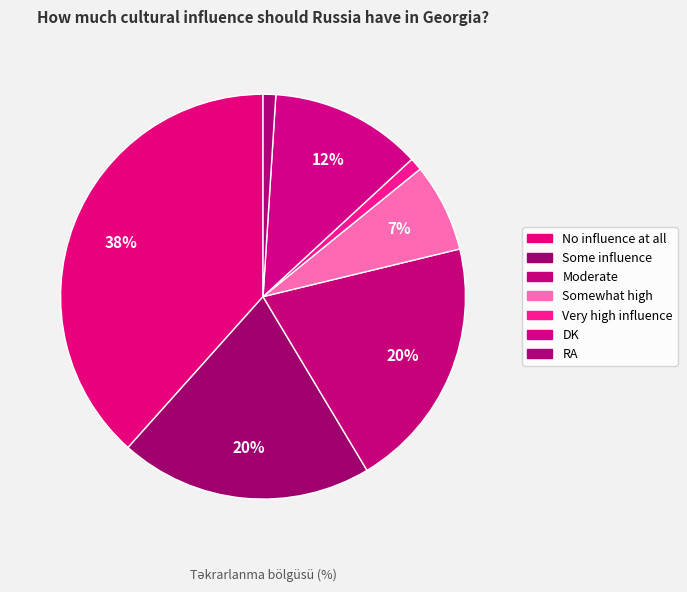

To the nearest percent, what is the combined percentage of RA and DK?

13%